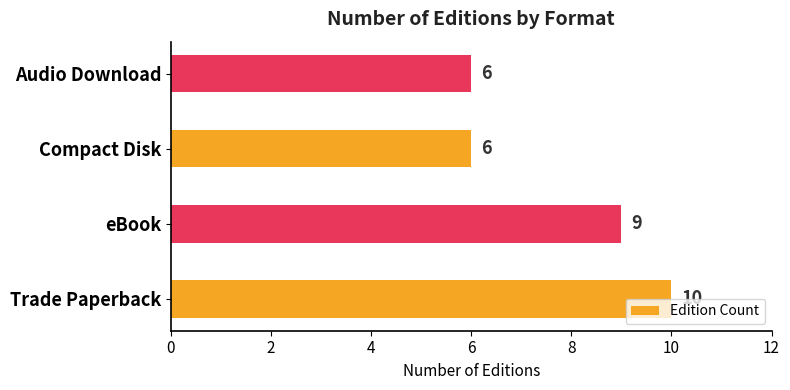

What is the change in value from Trade Paperback to Audio Download?

-4